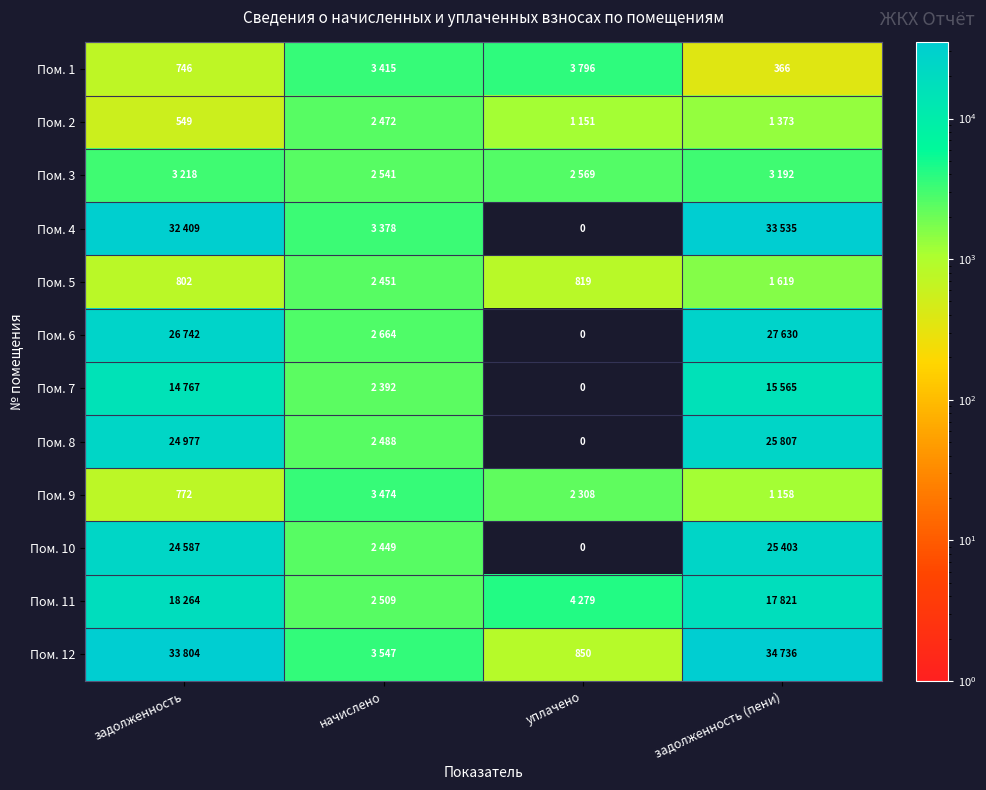

At which label does Пом. 11 first exceed 17821?

задолженность